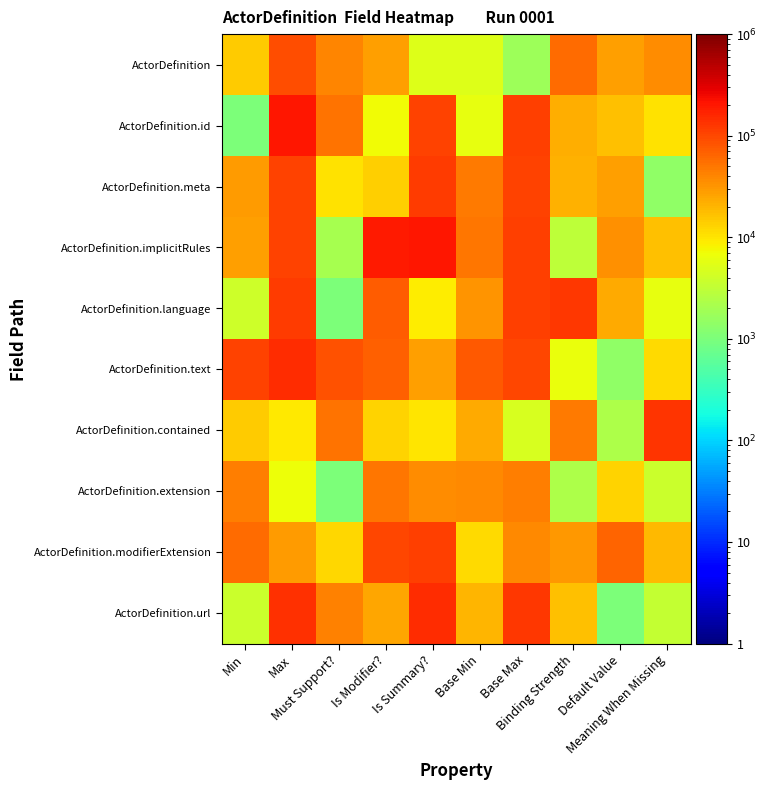

What is the difference between the highest and lowest values at Is Summary??

196030.2